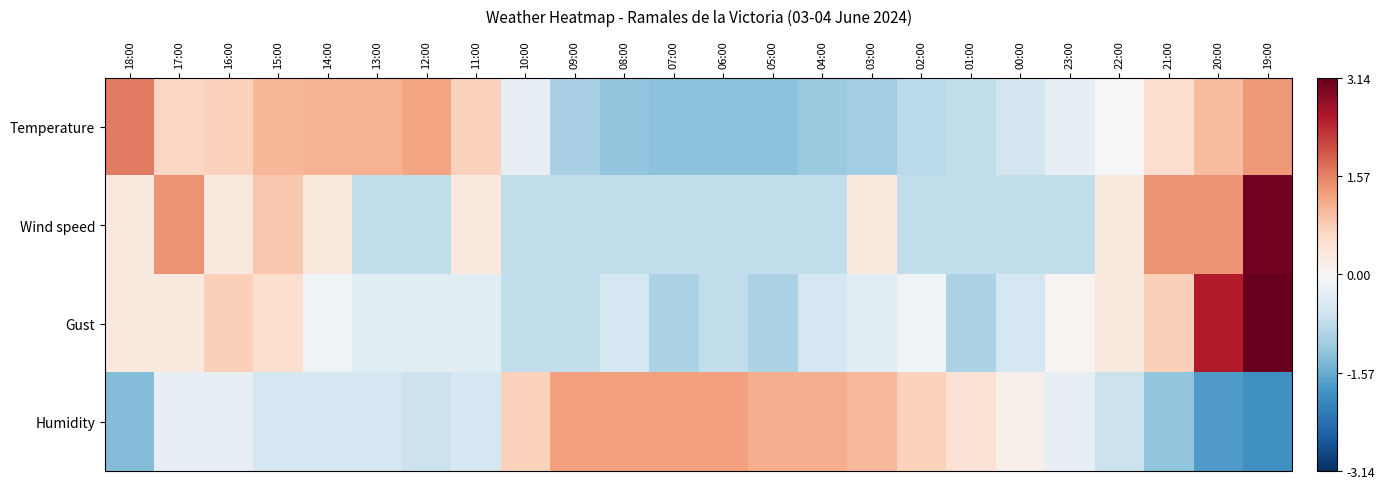

How many series are shown in this chart?

4